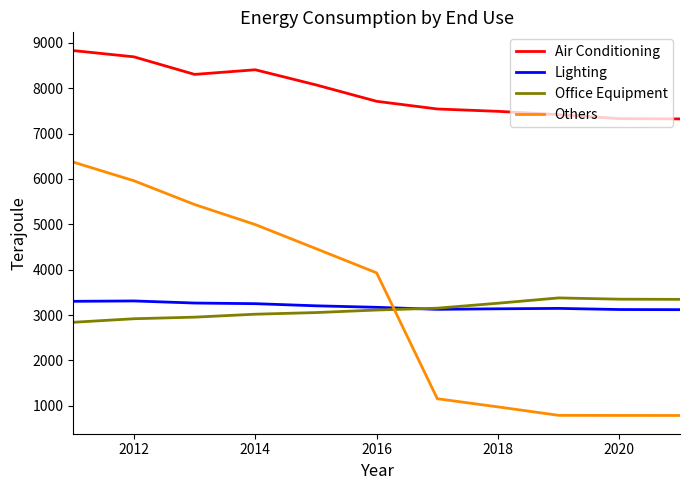

How many times do Lighting and Office Equipment cross each other?

1